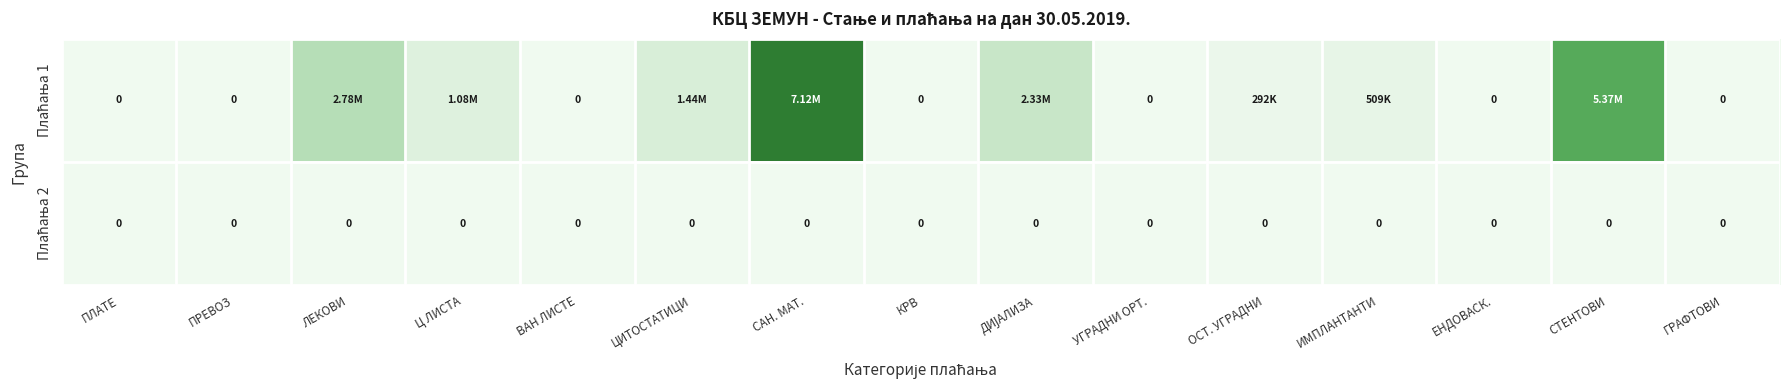

What is the difference between the Плаћања 1 values at ИМПЛАНТАНТИ and Ц ЛИСТА?

572353.1